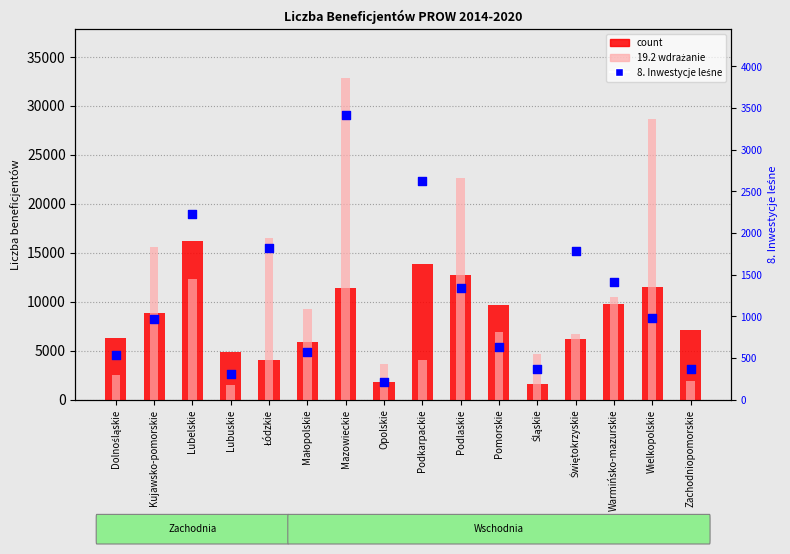

What is the total value across all series at Łódzkie?

22394